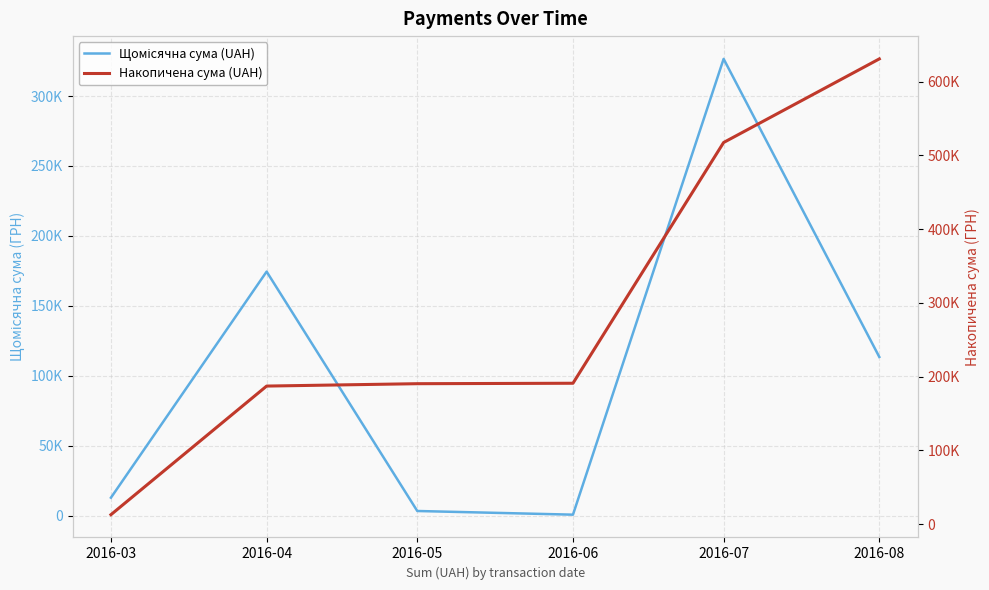

The value of Накопичена сума (UAH) at 2016-03 is 12746.9. True or false?

True